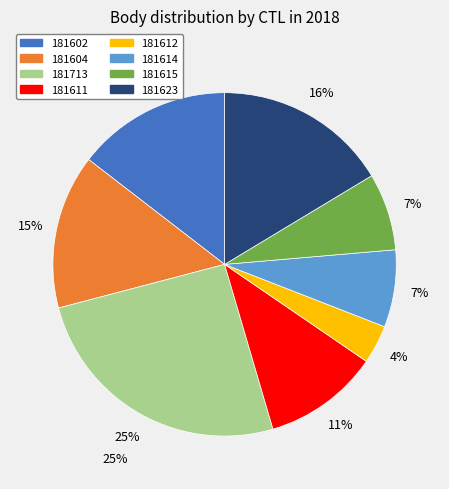

Does 181615 account for over 50% of the chart?

No